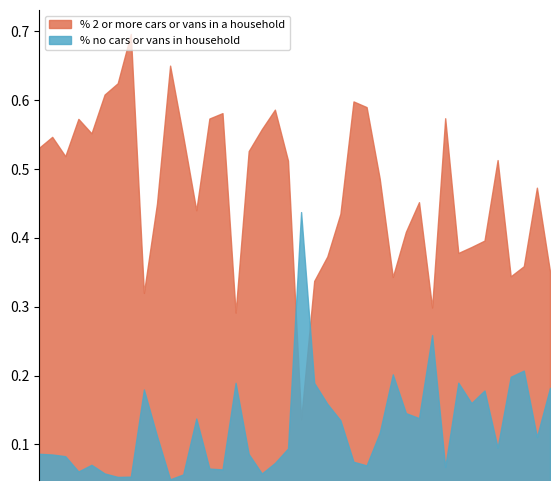

True or false: % 2 or more cars or vans in a household has a value of 38.7 at Littlemoor and Preston Ward.

True